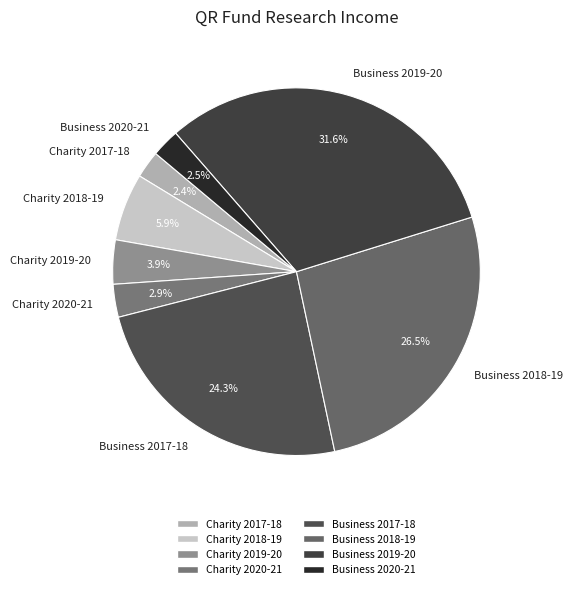

Does Charity 2019-20 represent more than half of the total?

No